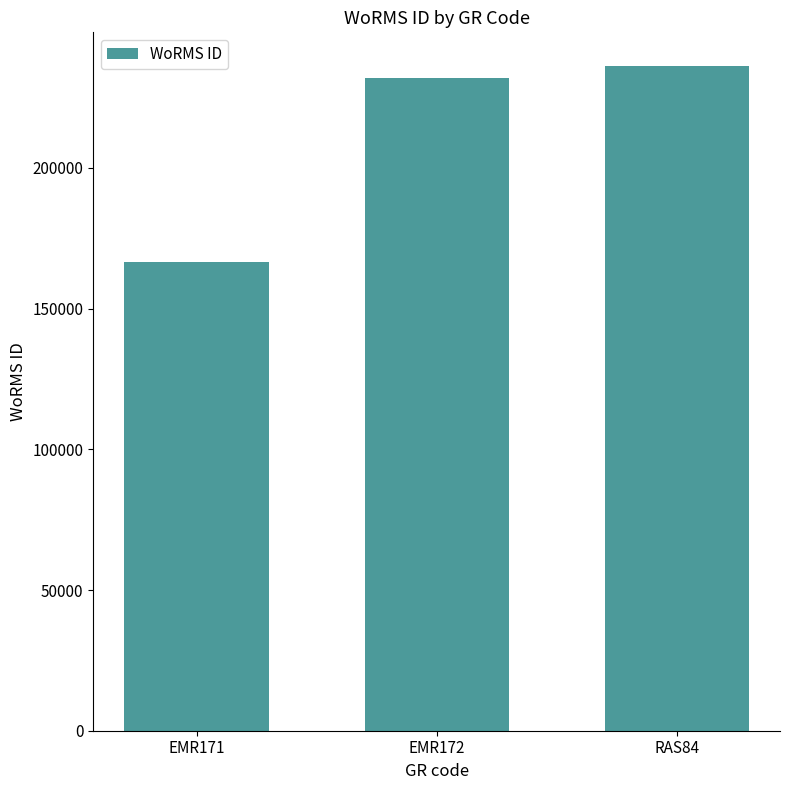

What is the ratio of the value at RAS84 to the value at EMR172?

1.0